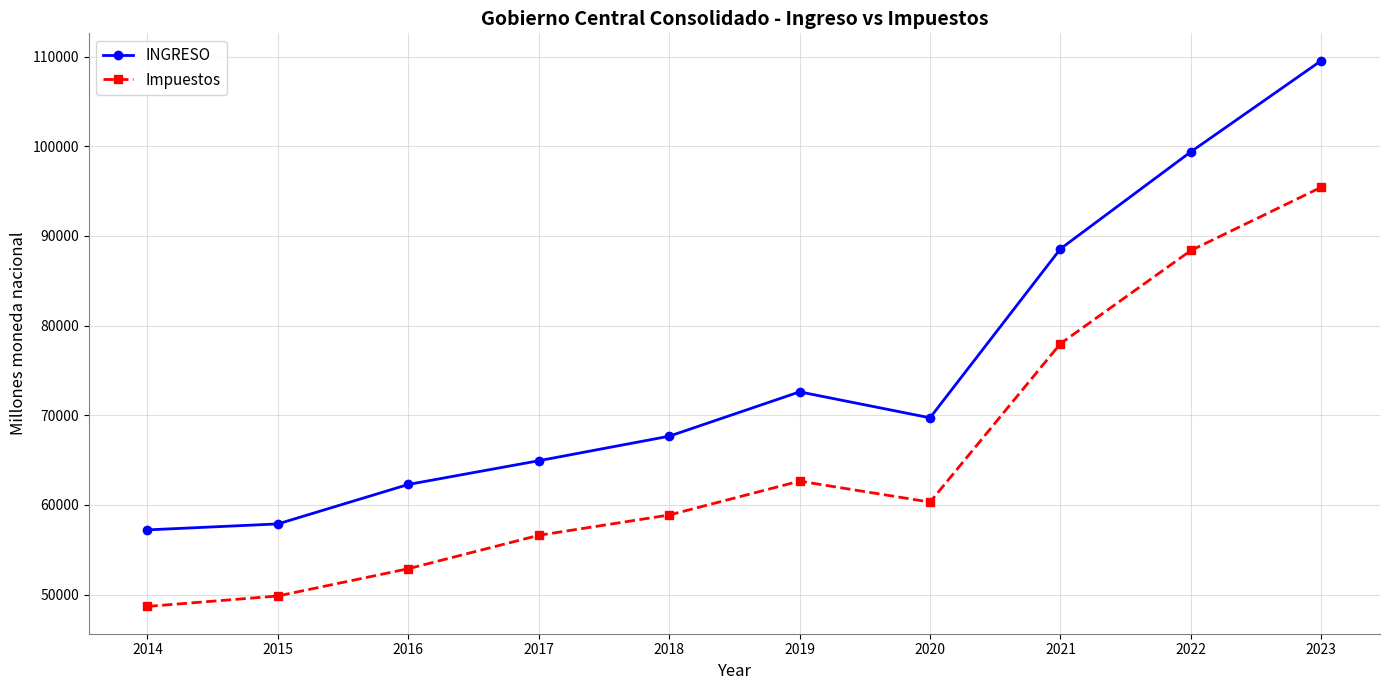

In Impuestos, how many points are lower than both neighbors (excluding endpoints)?

1